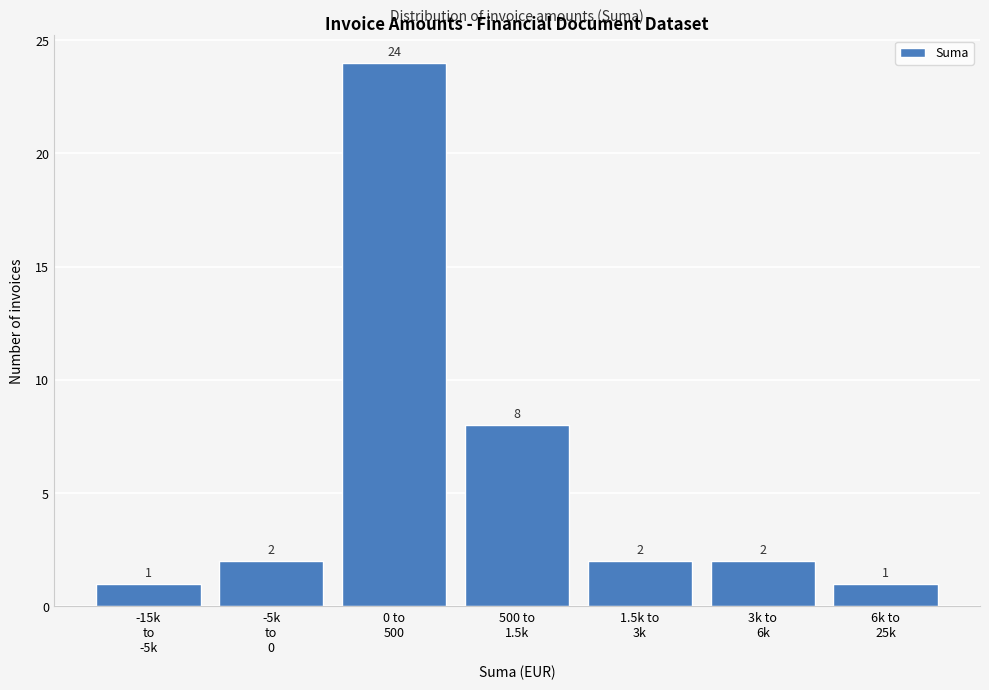

Reading left to right, transcribe all the data shown in this chart.

1	2	24	8	2	2	1